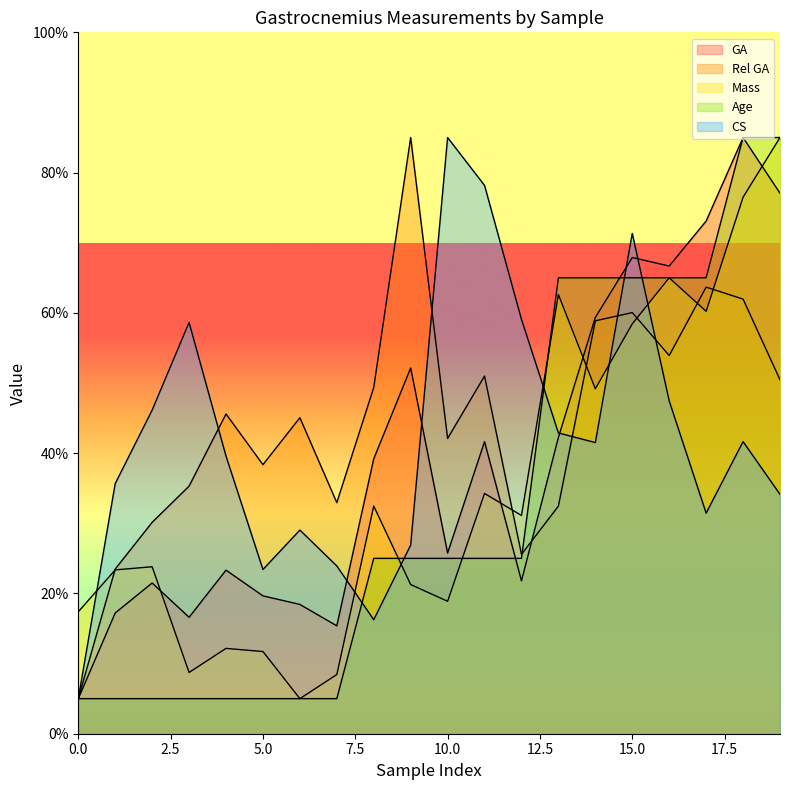

What is the spread (max minus min) of values at 13?

32.6